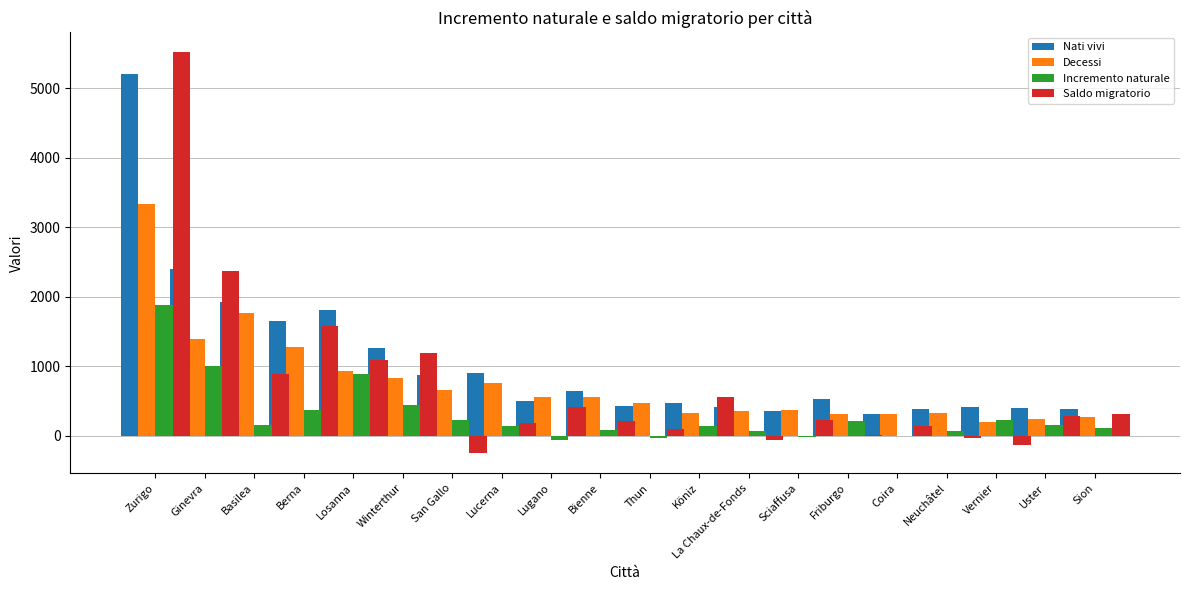

At how many categories does at least one series exceed 1174?

6